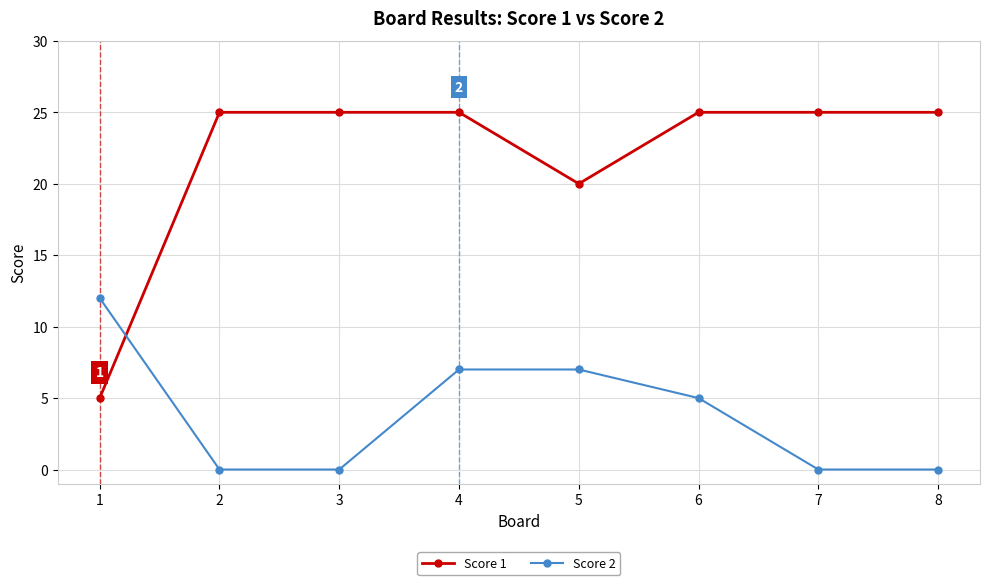

List the series in order of their peak value, highest first.

Score 1, Score 2